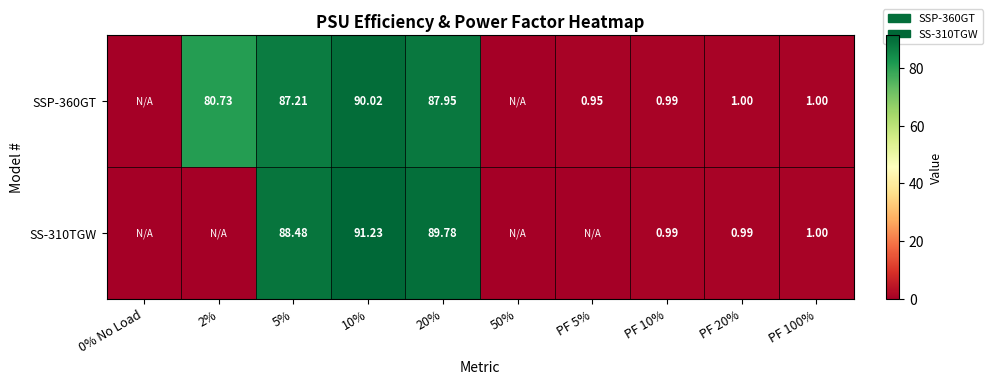

Rank the series by their average value, from highest to lowest.

SSP-360GT, SS-310TGW